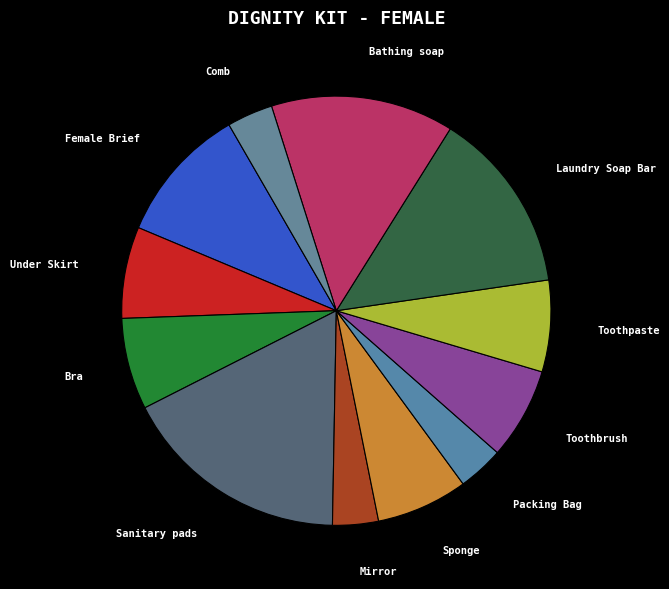

Which has a higher value, Under Skirt or Mirror?

Under Skirt